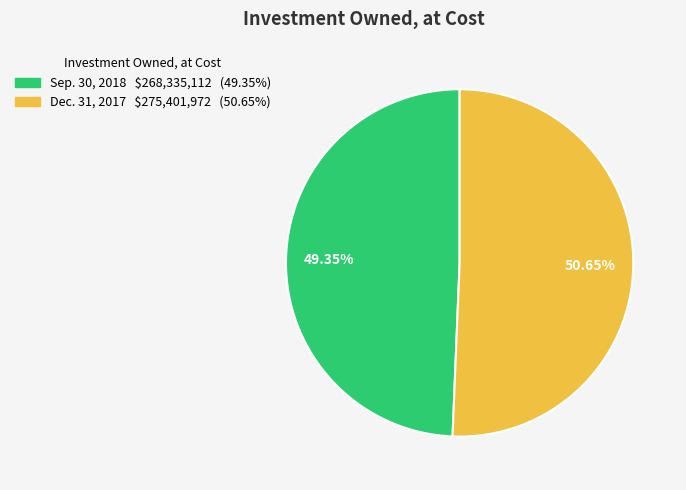

What is the largest slice in the pie chart?

Dec. 31, 2017